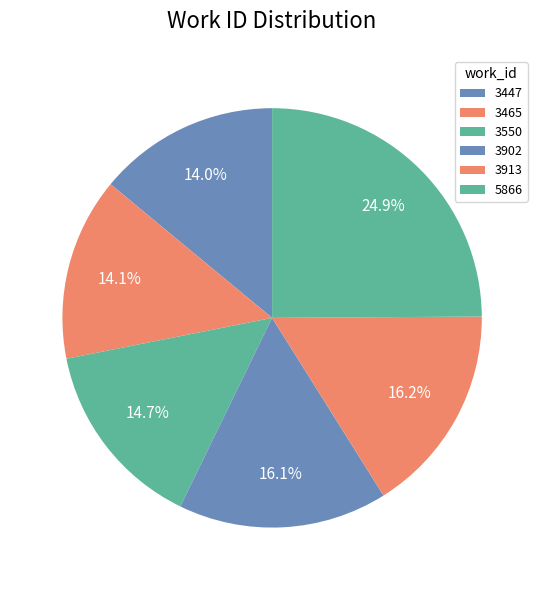

How many segments does this pie chart have?

6